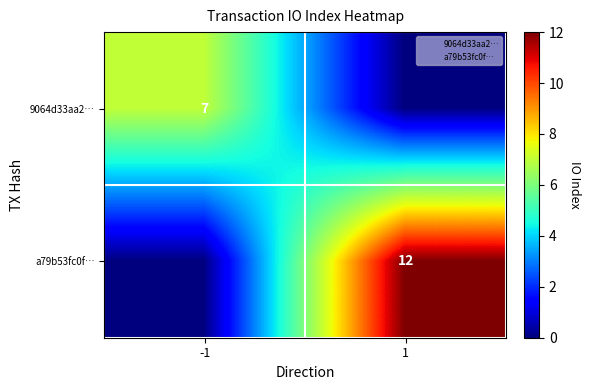

What is the maximum value shown in the chart?

12